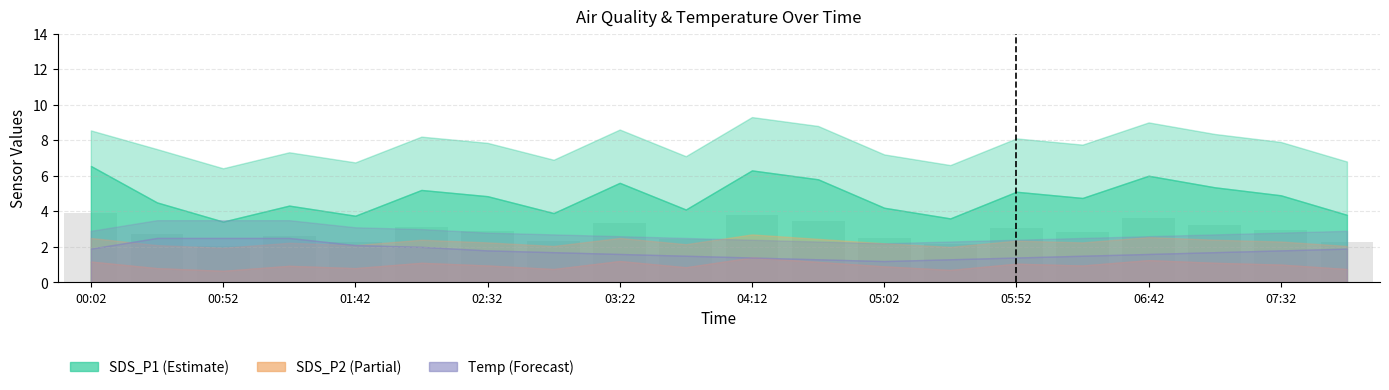

What is the difference between the maximum and second lowest values?

1.8